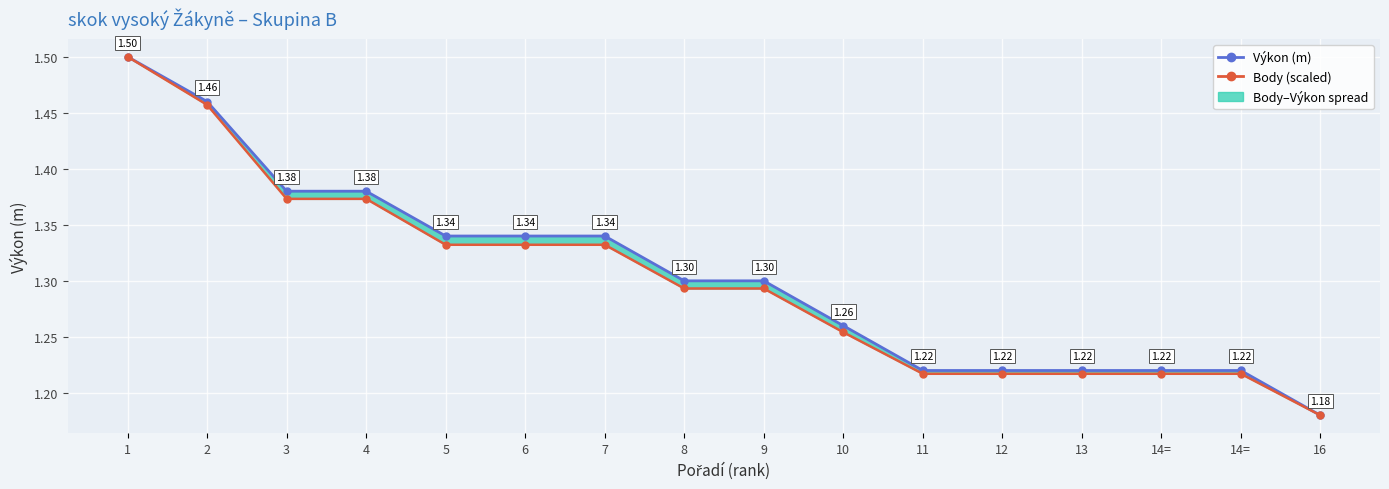

What is the sum of the Body (scaled) values at 10 and 6?

2.6